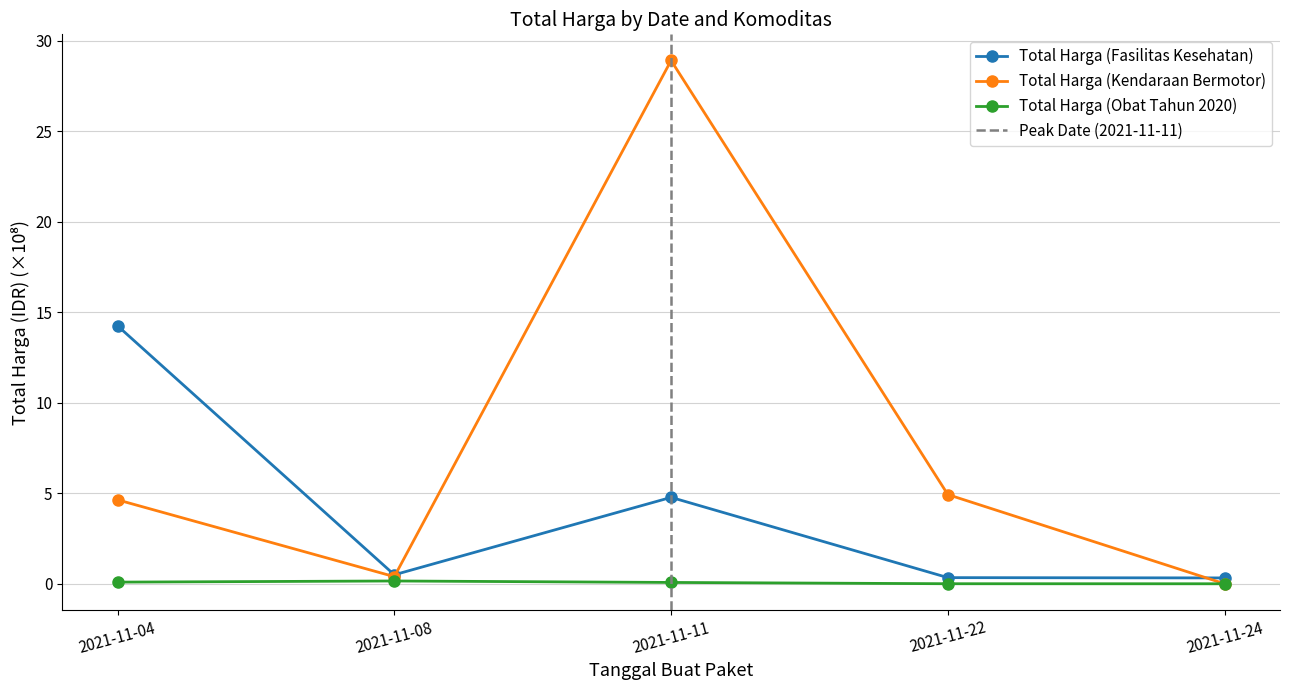

Rank the series at 2021-11-22 from highest to lowest value.

Total Harga (Kendaraan Bermotor), Total Harga (Fasilitas Kesehatan), Total Harga (Obat Tahun 2020)